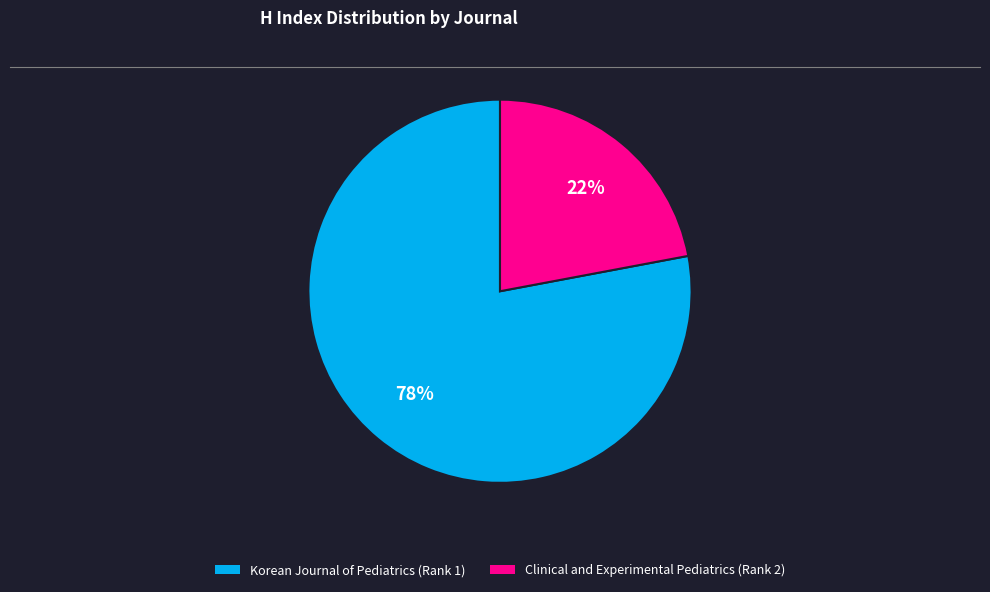

Between Korean Journal of Pediatrics (Rank 1) and Clinical and Experimental Pediatrics (Rank 2), which is larger?

Korean Journal of Pediatrics (Rank 1)